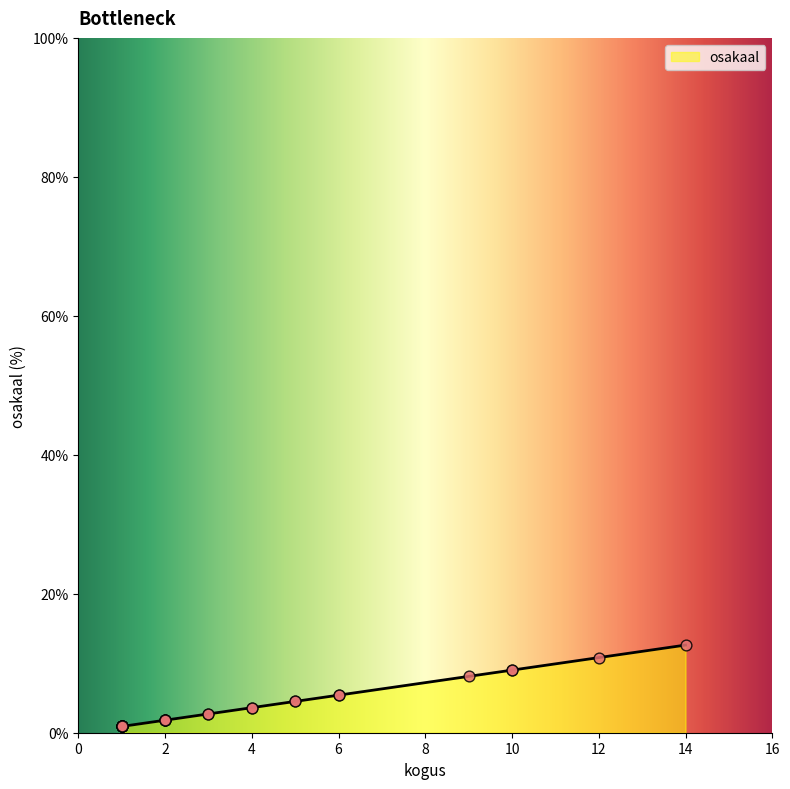

What is the difference between the maximum and minimum values?

11.7